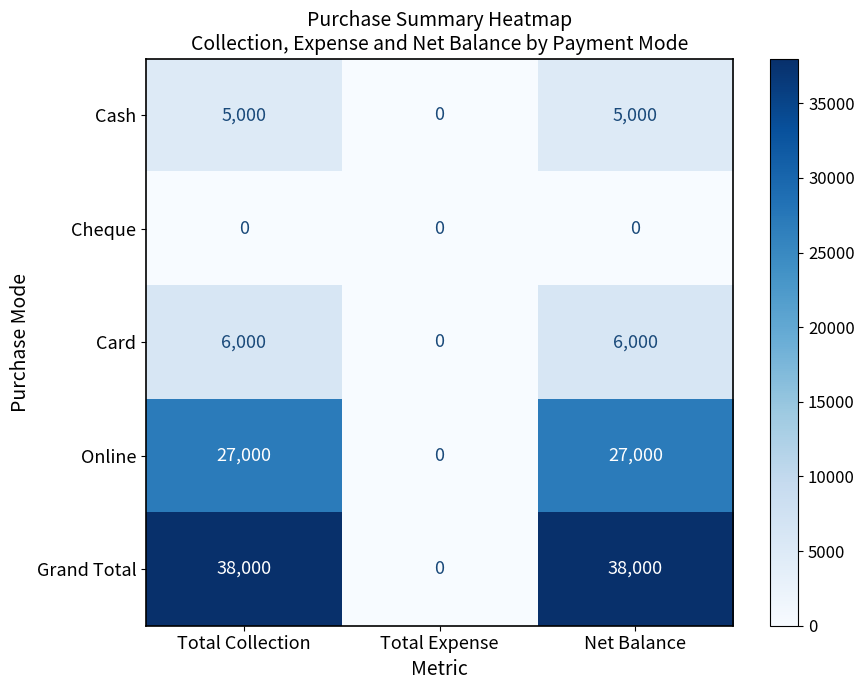

Which series changed the most between Total Collection and Total Expense?

Grand Total